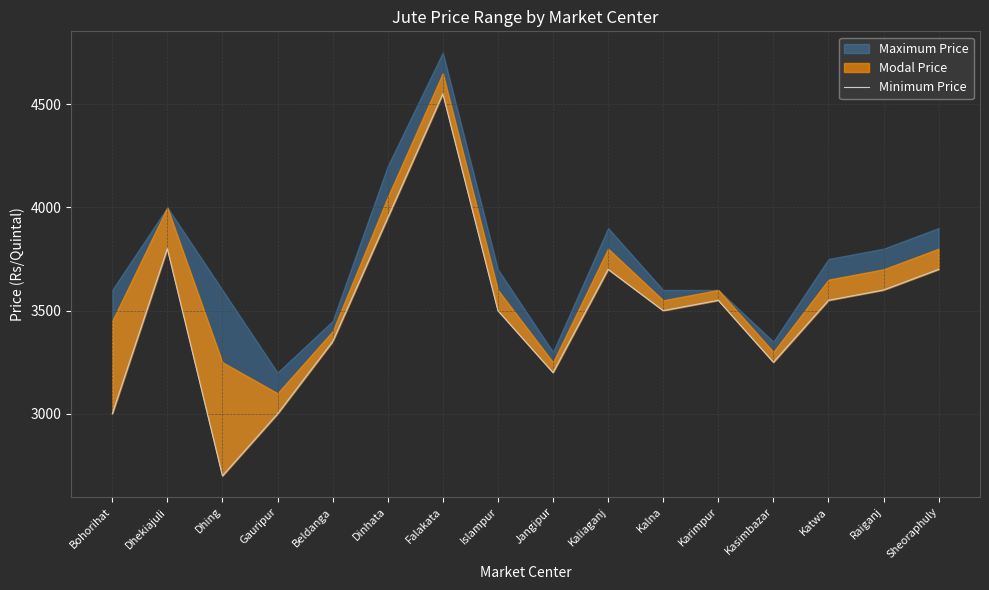

List the labels in order of value, largest first.

Falakata, Dinhata, Dhekiajuli, Kaliaganj, Sheoraphuly, Raiganj, Karimpur, Katwa, Islampur, Kalna, Beldanga, Kasimbazar, Jangipur, Bohorihat, Gauripur, Dhing